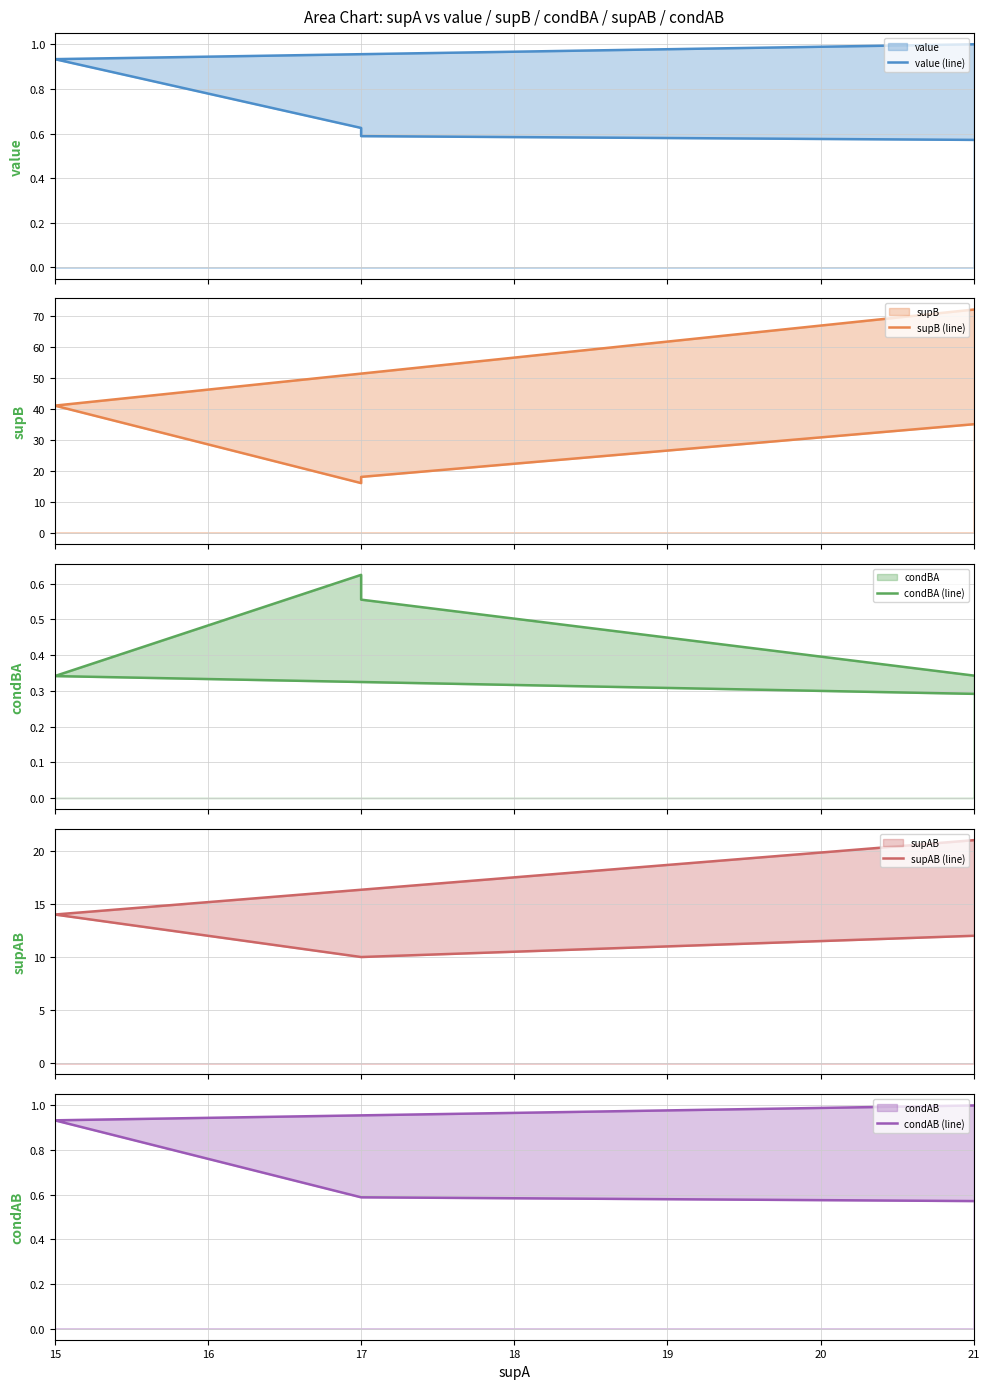

How many supAB (line) values are between 10 and 14?

5